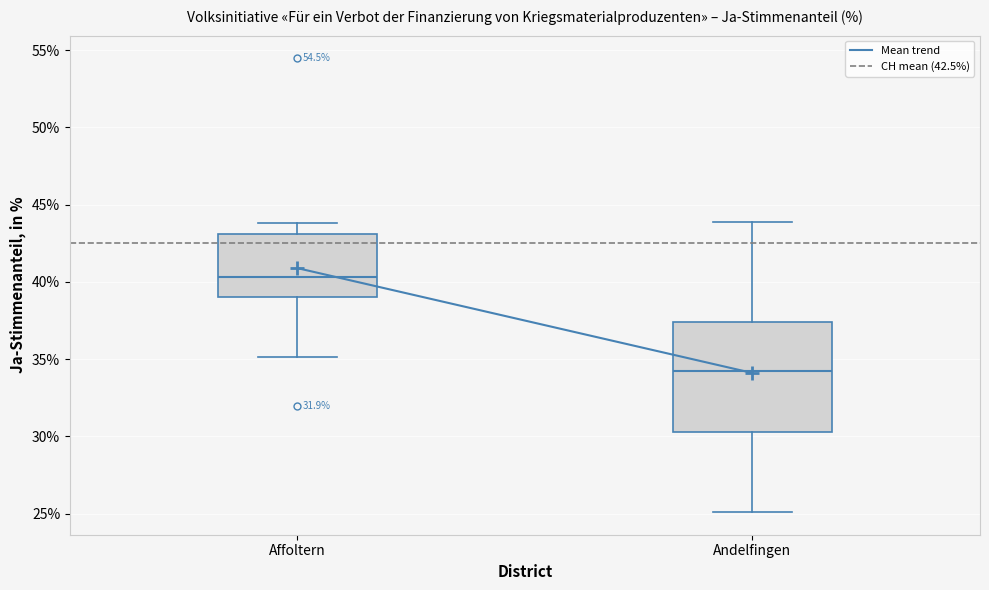

Reading left to right, transcribe this box plot: for each box, give where its median line is, the range the box spans, and where its two whiskers end, as read against the y-axis. The values are not printed on the chart, so give them approximately, as read against the axis.

Affoltern: median 40.5, box 39.0 to 43.0, whiskers 35.0 to 44.0
Andelfingen: median 34.0, box 30.5 to 37.5, whiskers 25.0 to 44.0